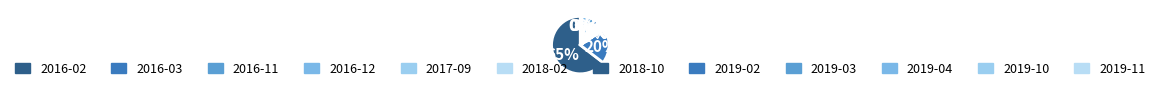

Does 2016-02 represent more than half of the total?

Yes